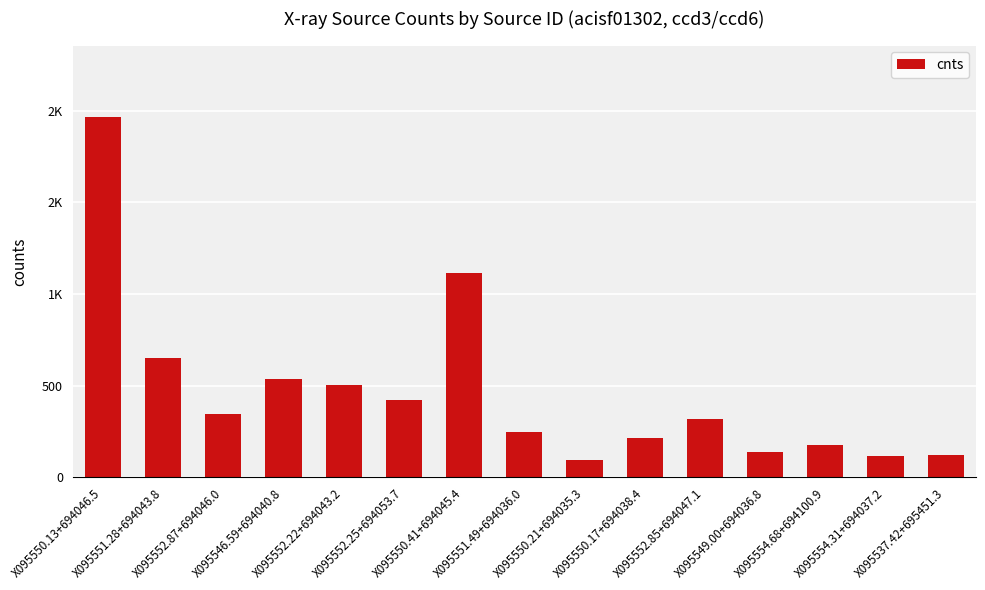

Does the chart contain any negative values?

No